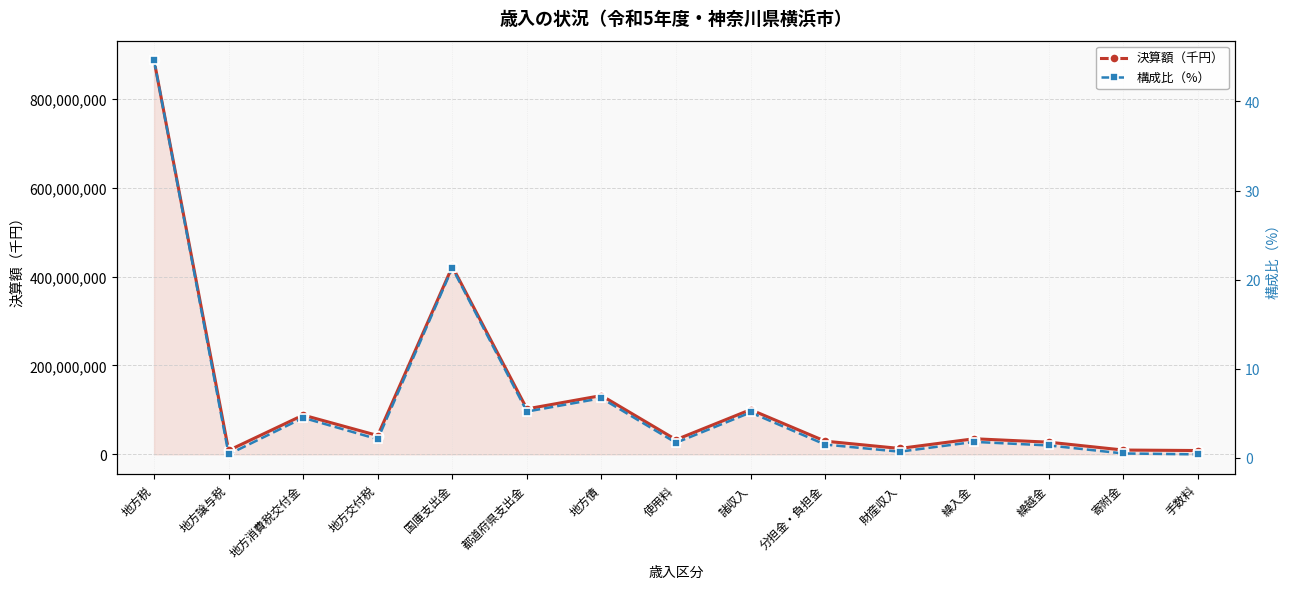

Is the value of 構成比（%） at 手数料 greater than the value of 決算額（千円） at 繰入金?

No